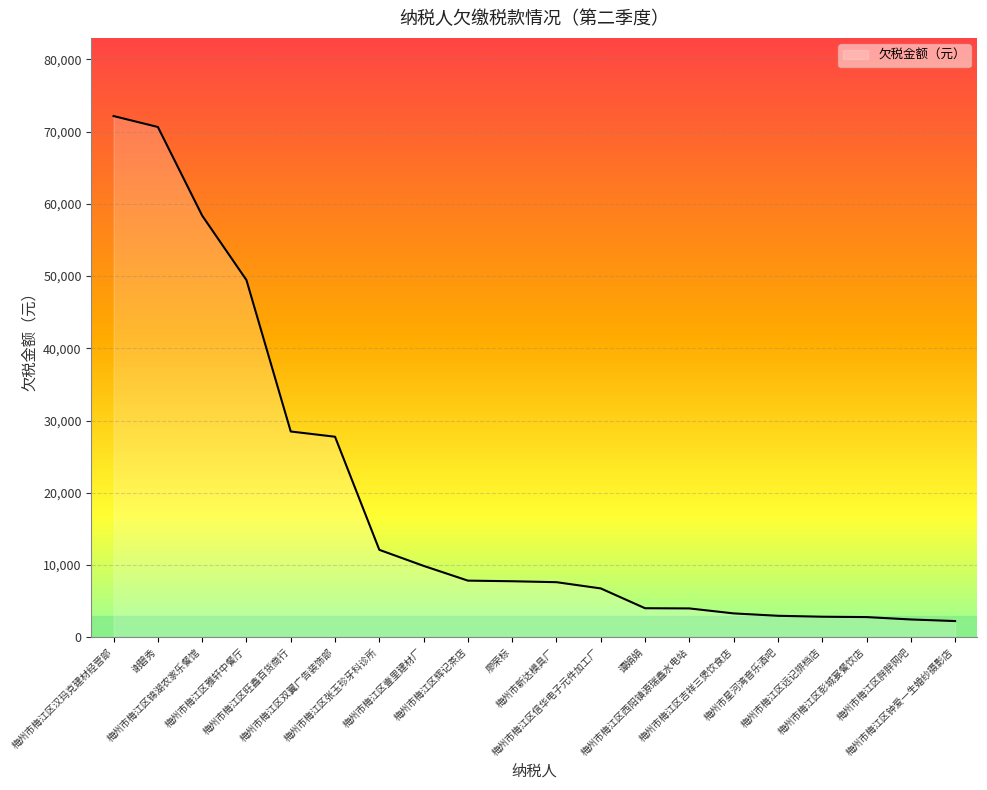

What is the smallest value displayed?

2240.0